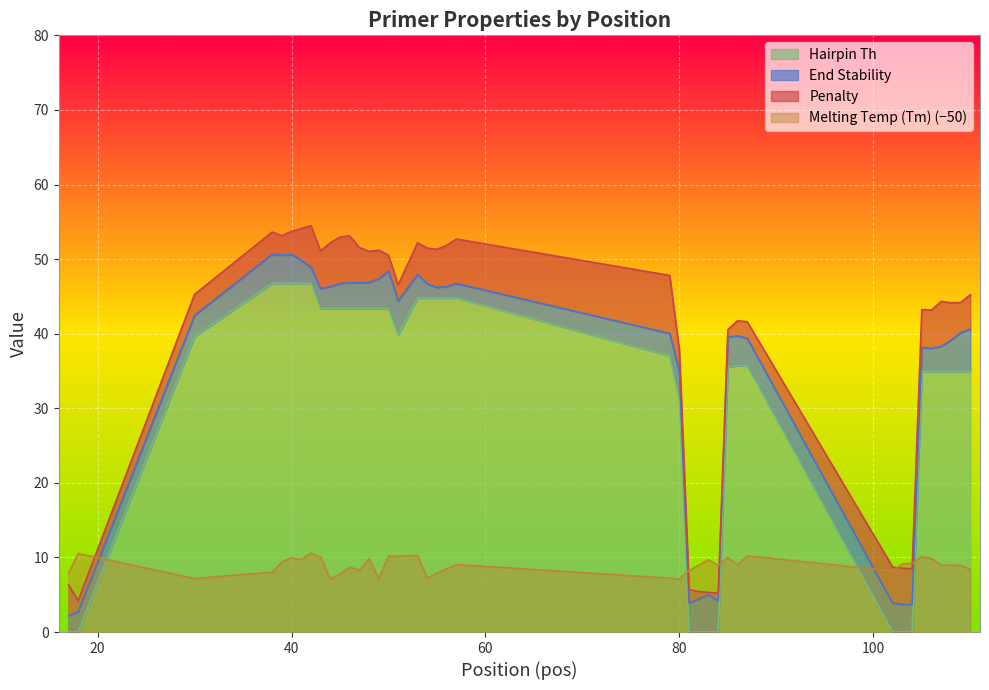

Which series ends up on top after the final intersection of PRIMER_LEFT_0_HAIRPIN_TH and PRIMER_LEFT_0_TM?

PRIMER_LEFT_0_HAIRPIN_TH